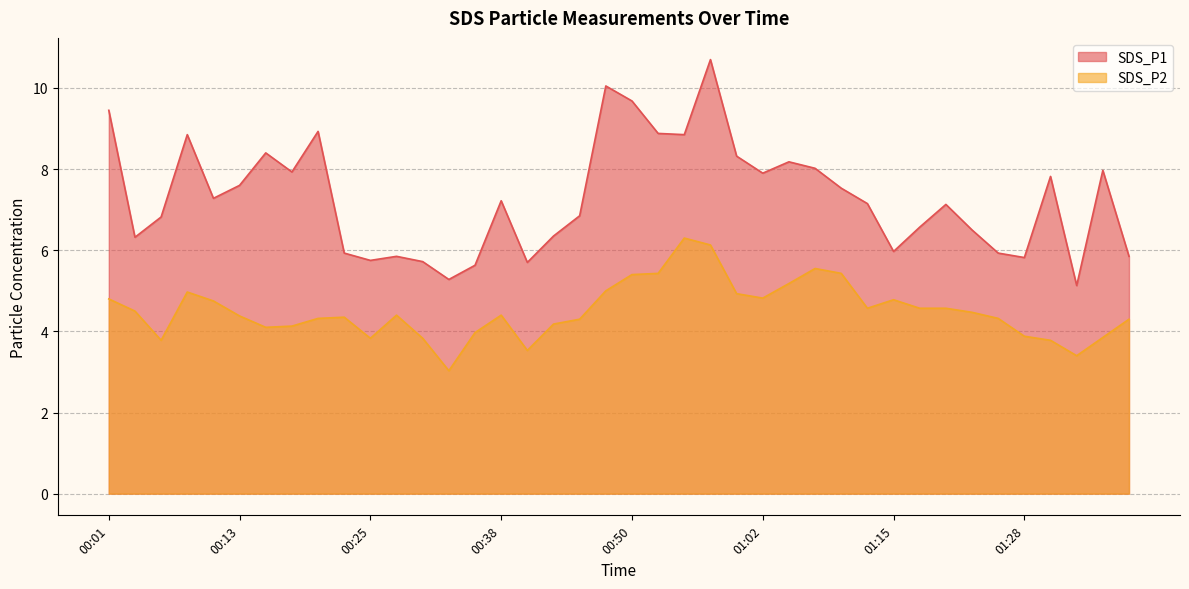

True or false: SDS_P2 and SDS_P1 intersect in this chart.

False